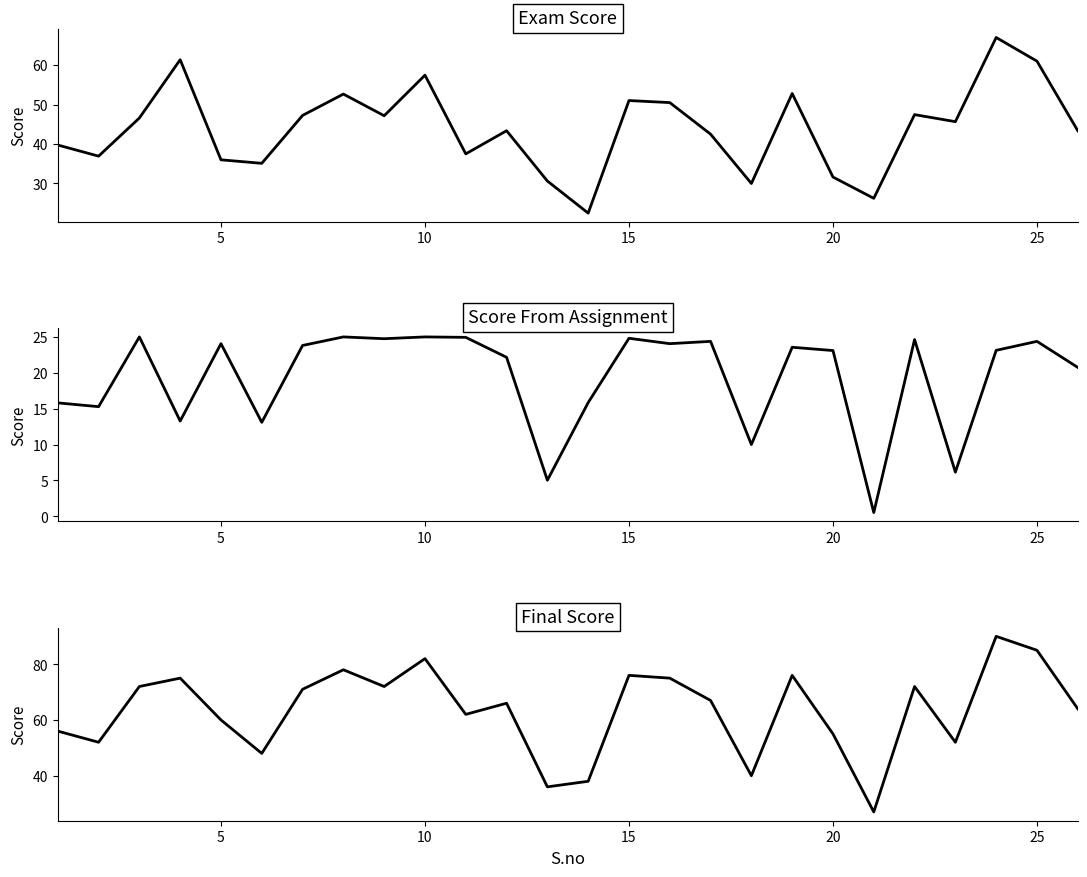

Which series has the largest total across all categories?

Final Score